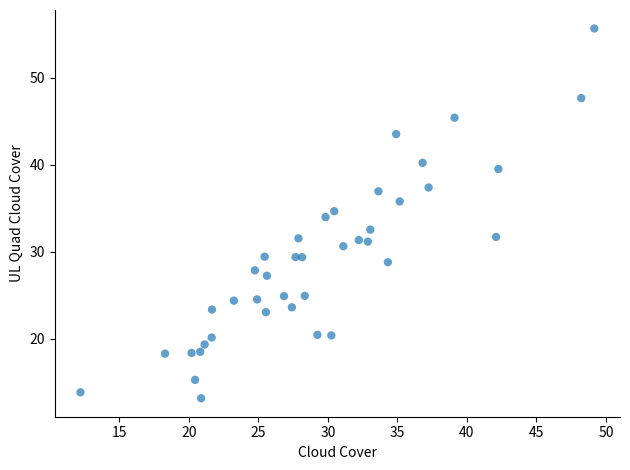

What is the range of Y values (max minus min)?

42.4